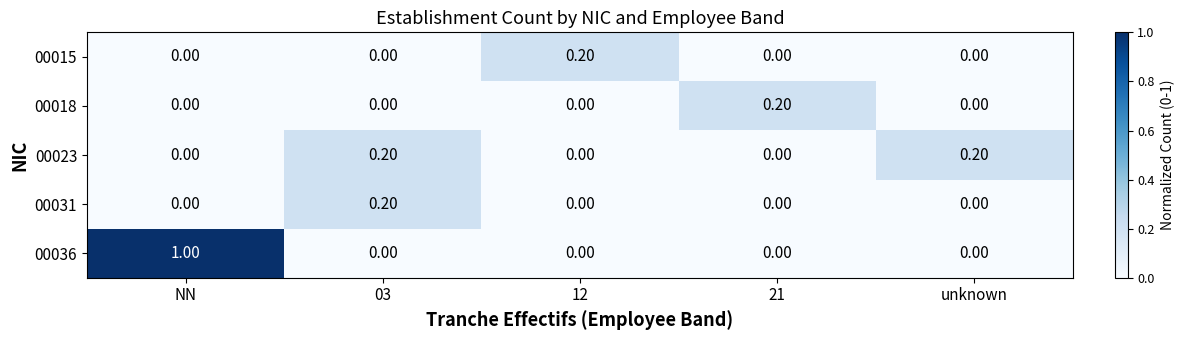

Which series has the largest total across all categories?

00036